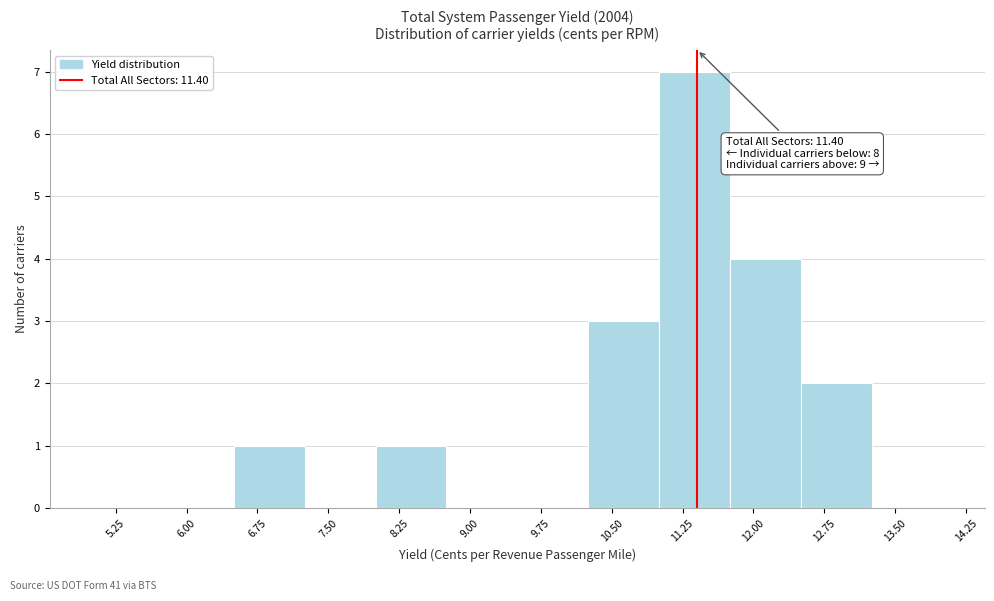

Which range on the x-axis has the tallest bar?

11.00 to 11.75